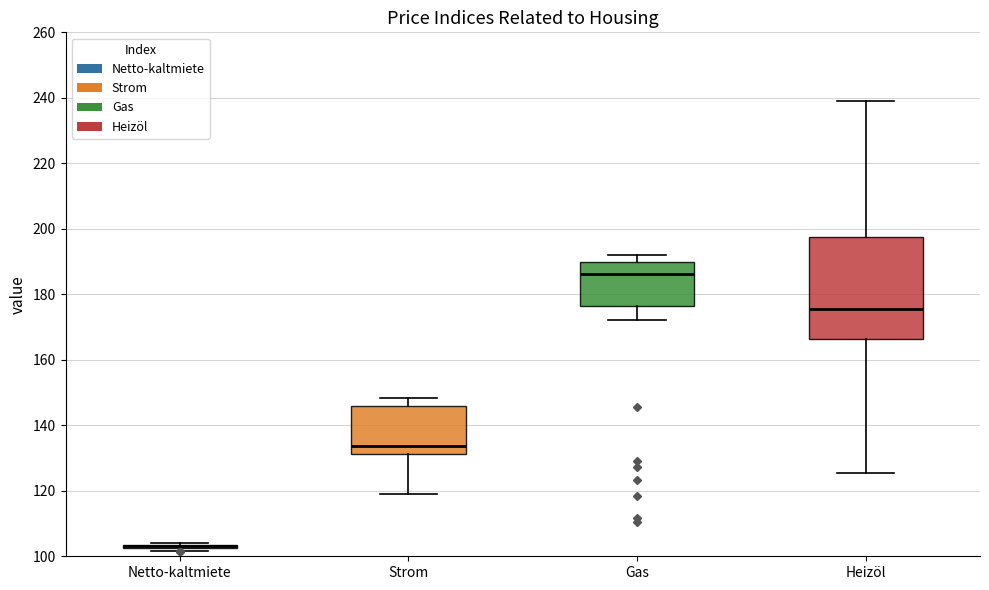

Comparing the boxes themselves (not the whiskers), which one is the tallest?

Heizöl